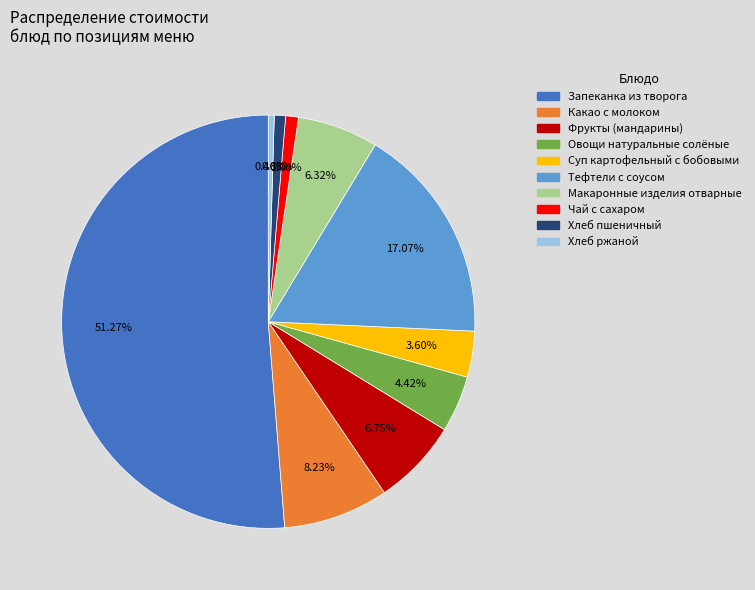

Which slice is the largest?

Запеканка из творога